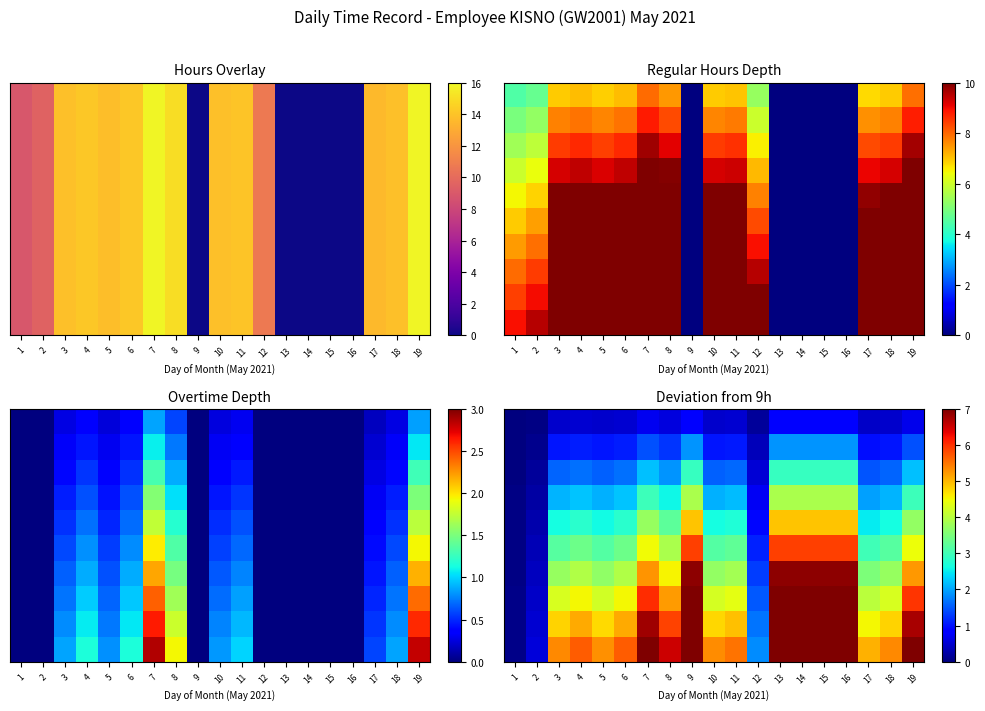

Which category has the lowest value across all series?

1